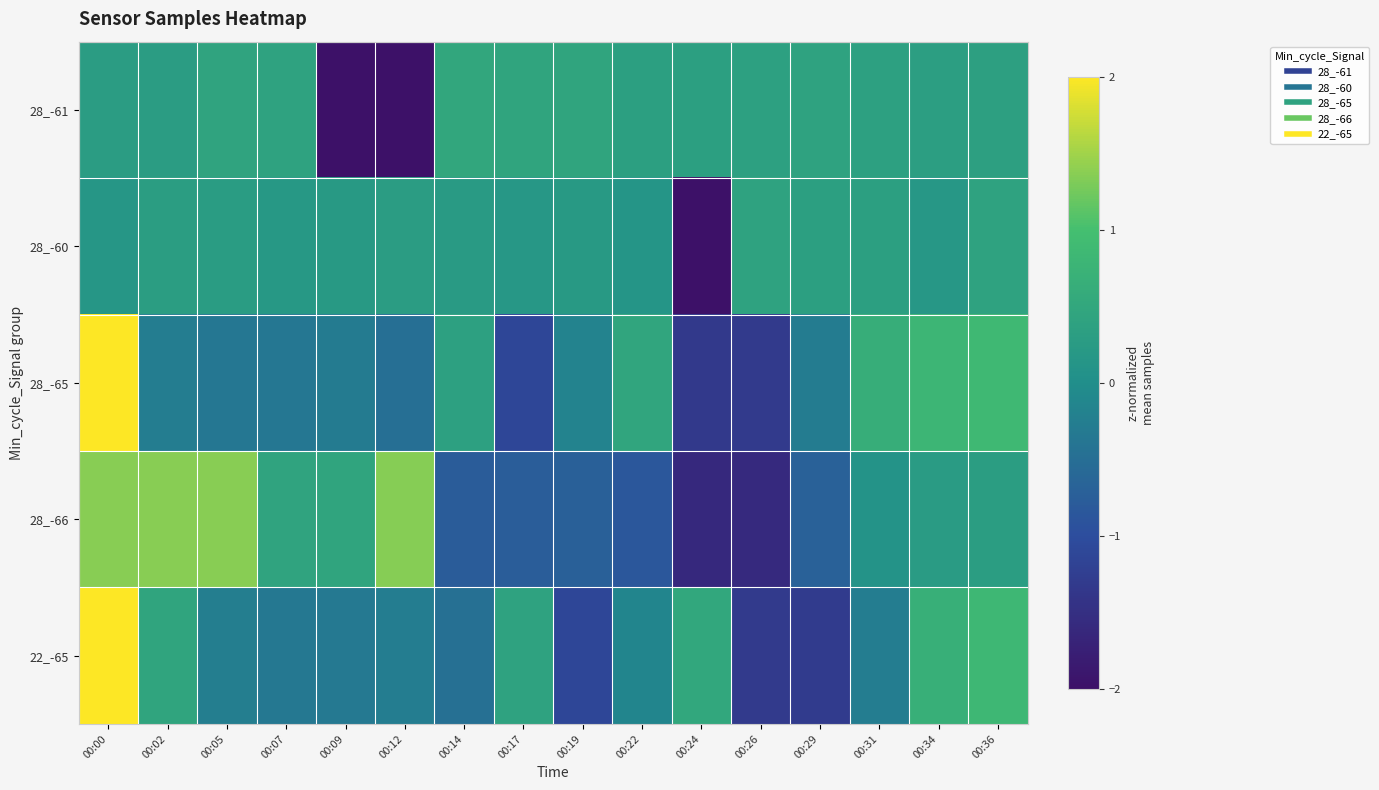

Reading left to right, list all the values displayed in this chart.

28_-61: 00:00=0.3	00:02=0.3	00:05=0.4	00:07=0.4	00:09=-2.7	00:12=-2.6	00:14=0.5	00:17=0.4	00:19=0.4	00:22=0.3	00:24=0.3	00:26=0.4	00:29=0.4	00:31=0.4	00:34=0.3	00:36=0.4
28_-60: 00:00=0.2	00:02=0.3	00:05=0.3	00:07=0.2	00:09=0.2	00:12=0.3	00:14=0.2	00:17=0.2	00:19=0.2	00:22=0.1	00:24=-3.9	00:26=0.4	00:29=0.3	00:31=0.3	00:34=0.2	00:36=0.4
28_-65: 00:00=2.9	00:02=-0.3	00:05=-0.4	00:07=-0.4	00:09=-0.3	00:12=-0.5	00:14=0.4	00:17=-1.1	00:19=-0.2	00:22=0.5	00:24=-1.3	00:26=-1.3	00:29=-0.3	00:31=0.6	00:34=0.8	00:36=0.9
28_-66: 00:00=1.4	00:02=1.4	00:05=1.4	00:07=0.4	00:09=0.4	00:12=1.3	00:14=-0.8	00:17=-0.8	00:19=-0.7	00:22=-0.9	00:24=-1.6	00:26=-1.6	00:29=-0.7	00:31=0.1	00:34=0.3	00:36=0.3
22_-65: 00:00=3.0	00:02=0.4	00:05=-0.3	00:07=-0.3	00:09=-0.3	00:12=-0.3	00:14=-0.5	00:17=0.4	00:19=-1.1	00:22=-0.1	00:24=0.5	00:26=-1.3	00:29=-1.3	00:31=-0.3	00:34=0.7	00:36=0.8